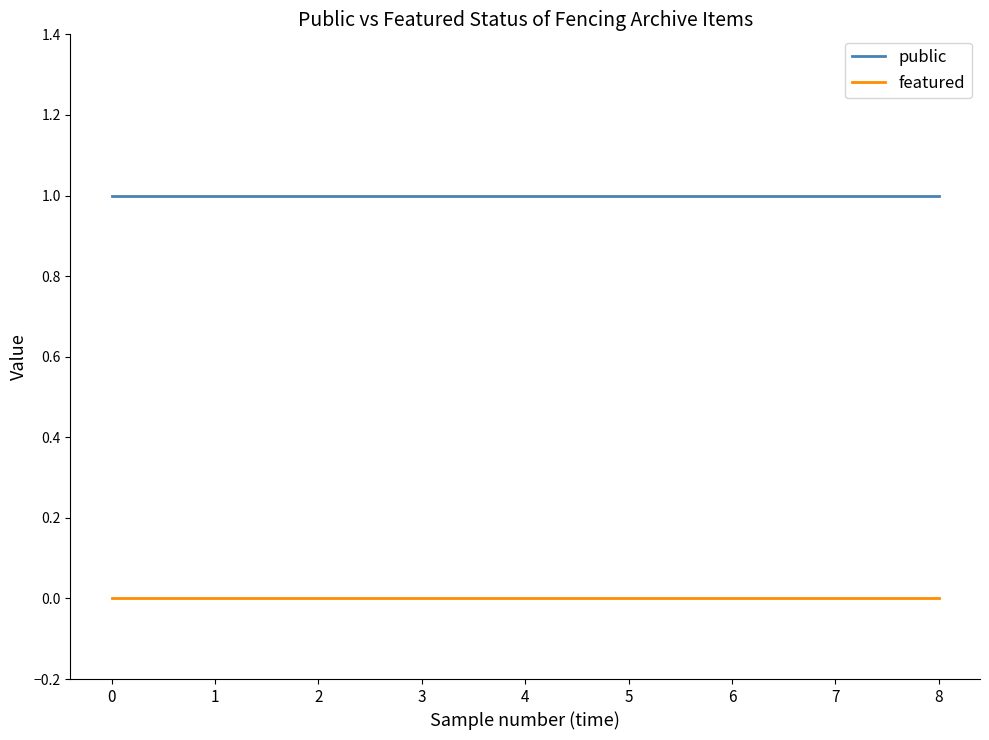

Reading right to left, what are all the values shown in this chart?

public: 1	1	1	1	1	1	1	1	1
featured: 0	0	0	0	0	0	0	0	0